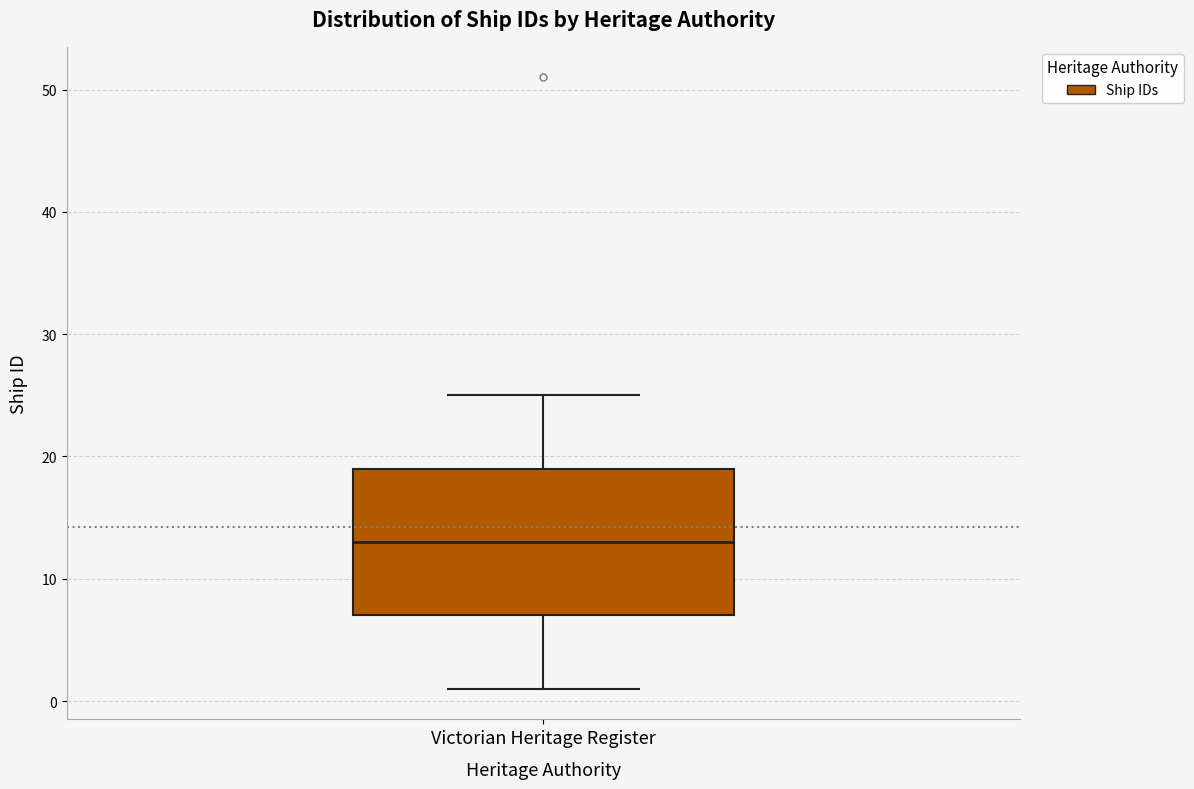

Where does the median line of the box for Victorian Heritage Register sit on the y-axis? The values are not printed on the chart, so give them approximately, as read against the axis.

13